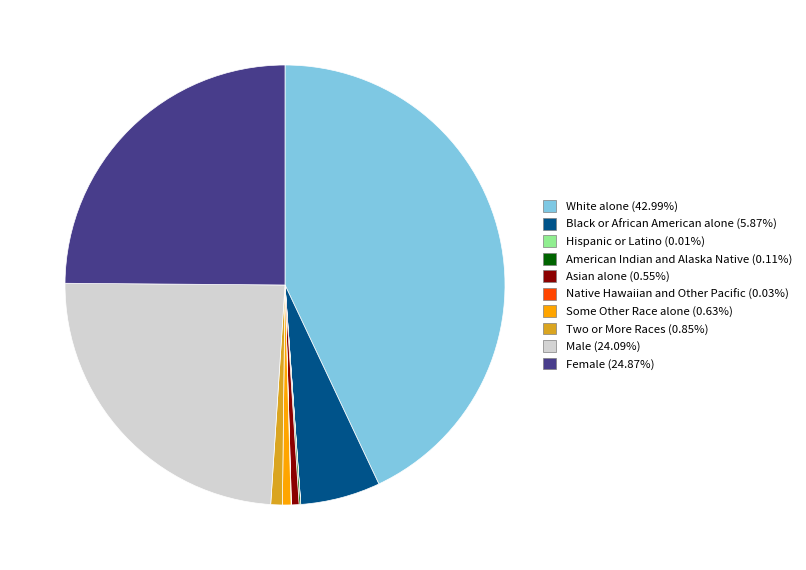

Approximately how many times larger is the value at White alone compared to Female?

1.7